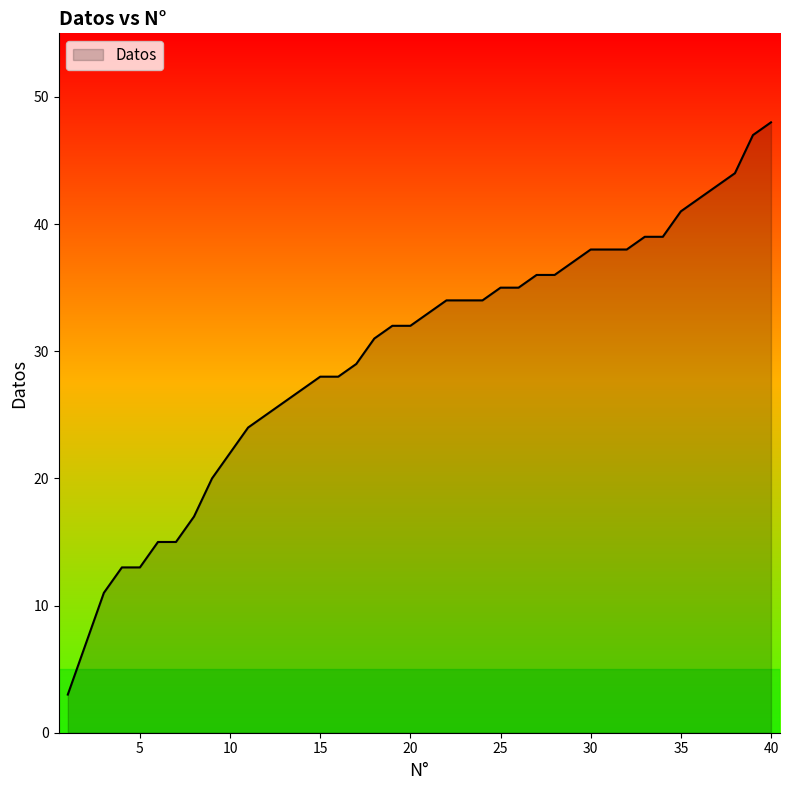

What is the maximum value shown in the chart?

48